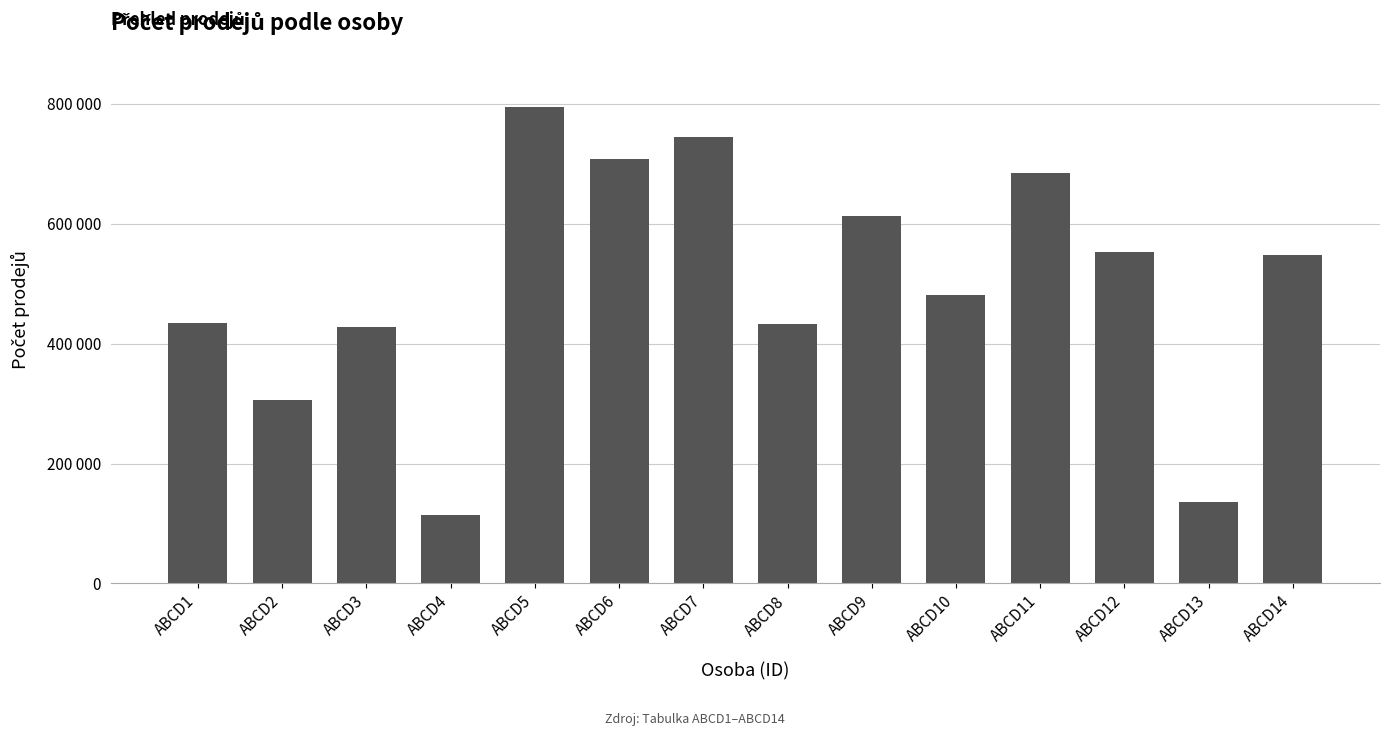

Where does the data first go above 547590?

ABCD5